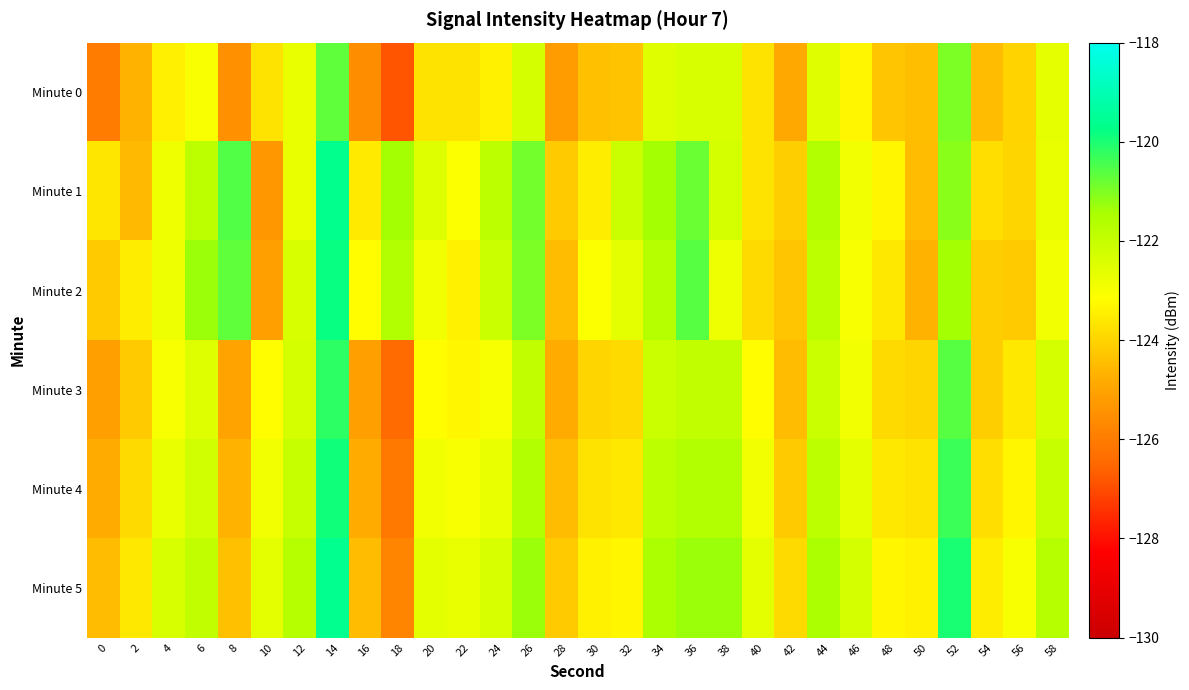

What is the greatest value displayed?

-119.6